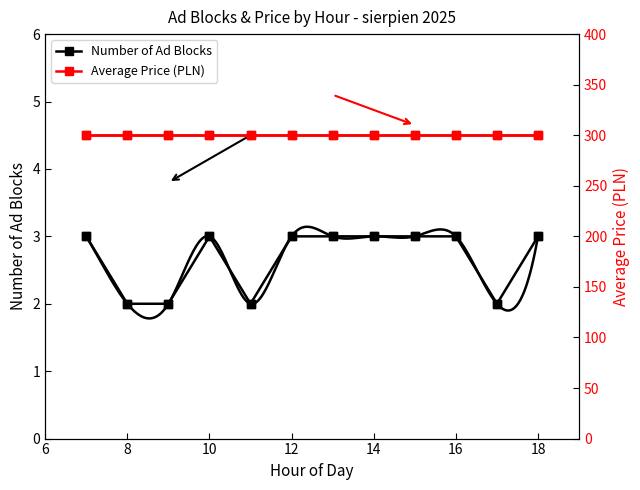

What are all the series names shown in the legend?

Number of Ad Blocks, Average Price (PLN)